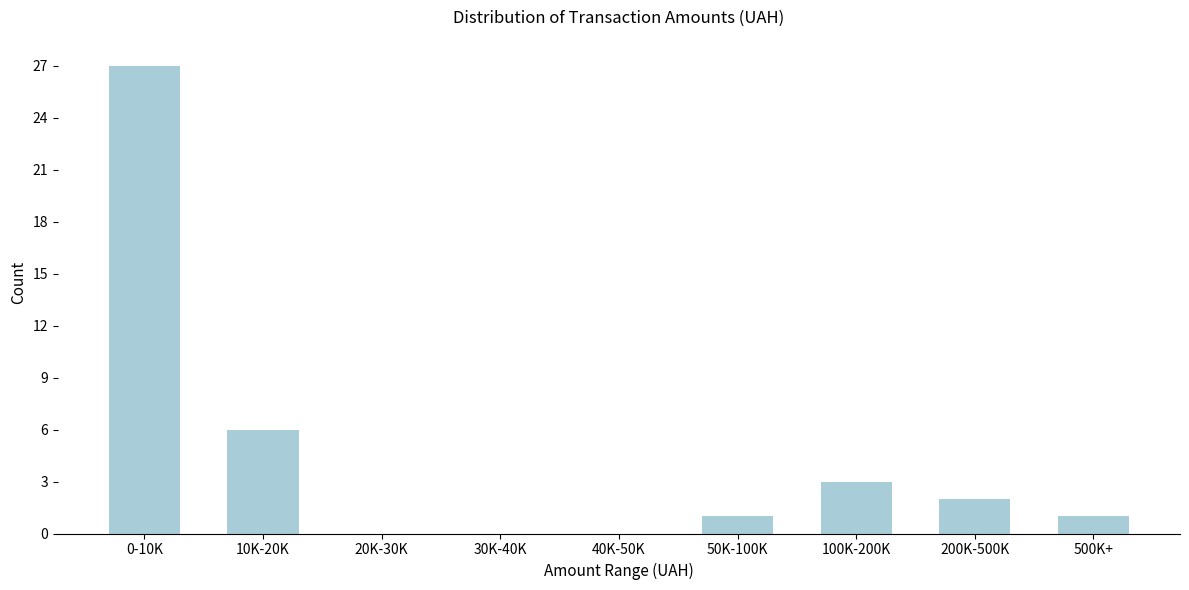

Reading left to right, what are all the values shown in this chart?

0-10K=27	10K-20K=6	20K-30K=0	30K-40K=0	40K-50K=0	50K-100K=1	100K-200K=3	200K-500K=2	500K+=1